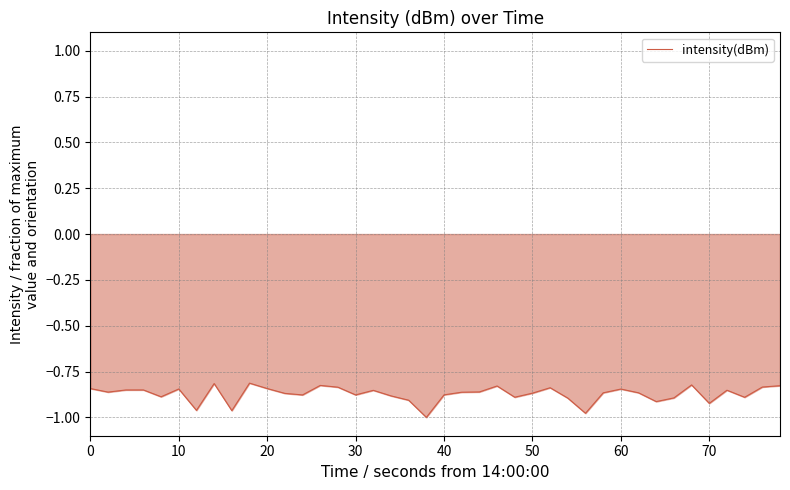

The chart shows a value of -1.4 at 40. True or false?

False